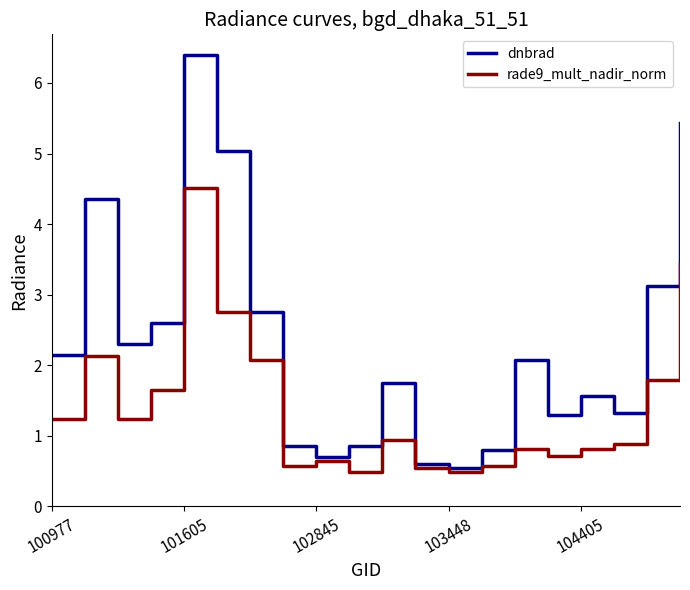

How many lines are shown in the chart?

2